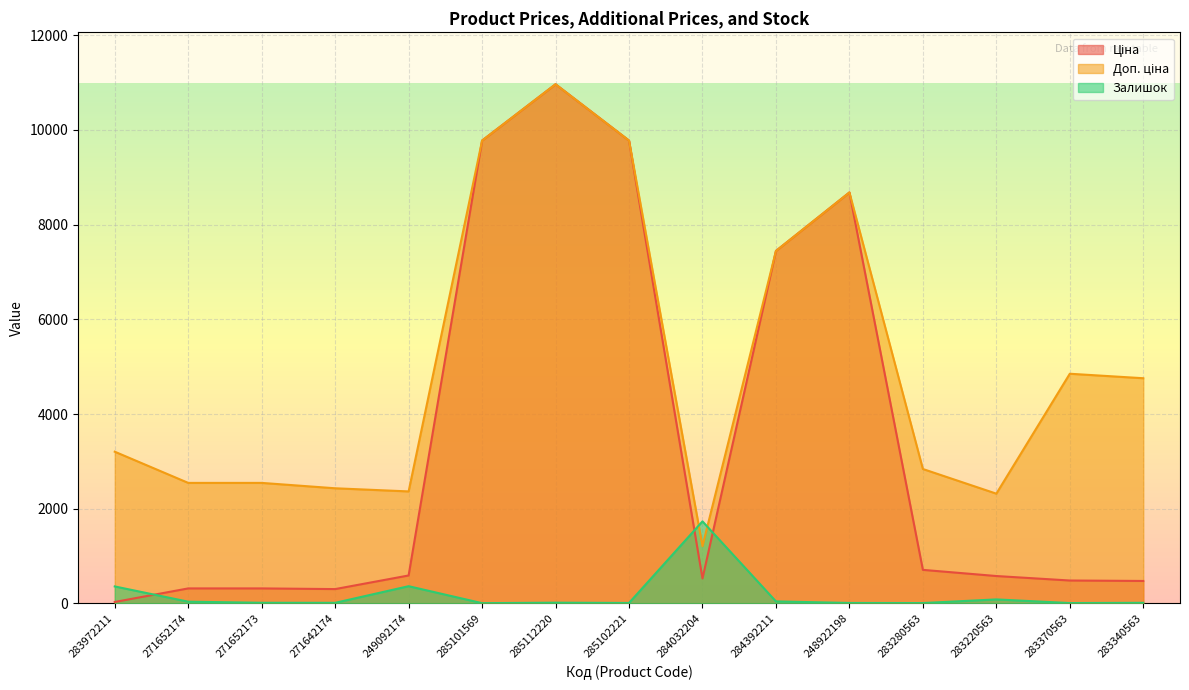

What is the label of the 14th point from the right?

271652174